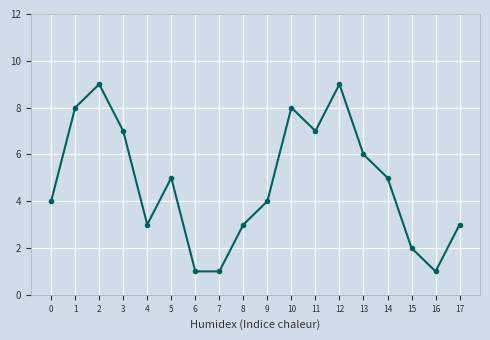

How many series are shown in this chart?

1